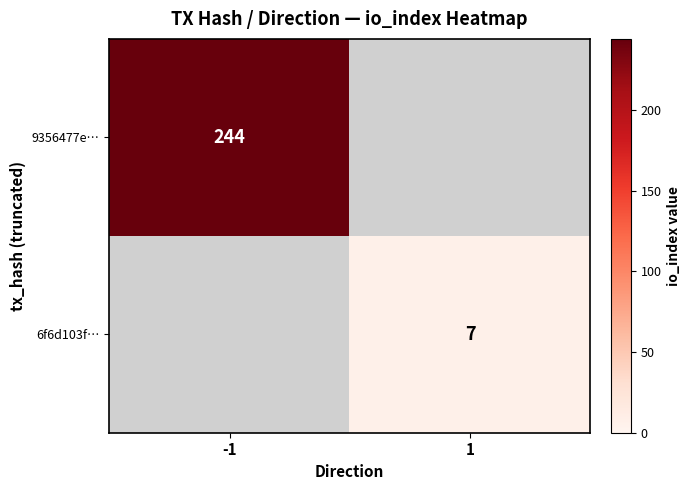

How many data points does each series have?

2